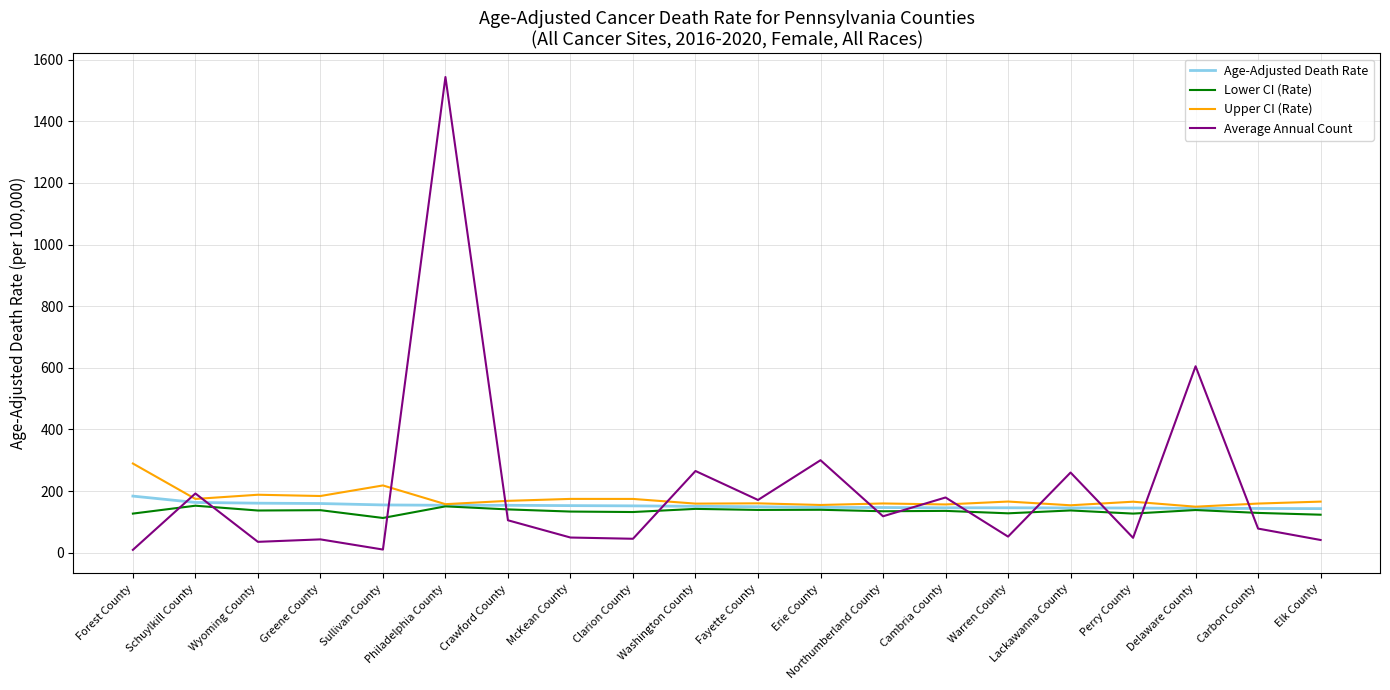

Read the Upper CI (Rate) value at Crawford County.

168.1